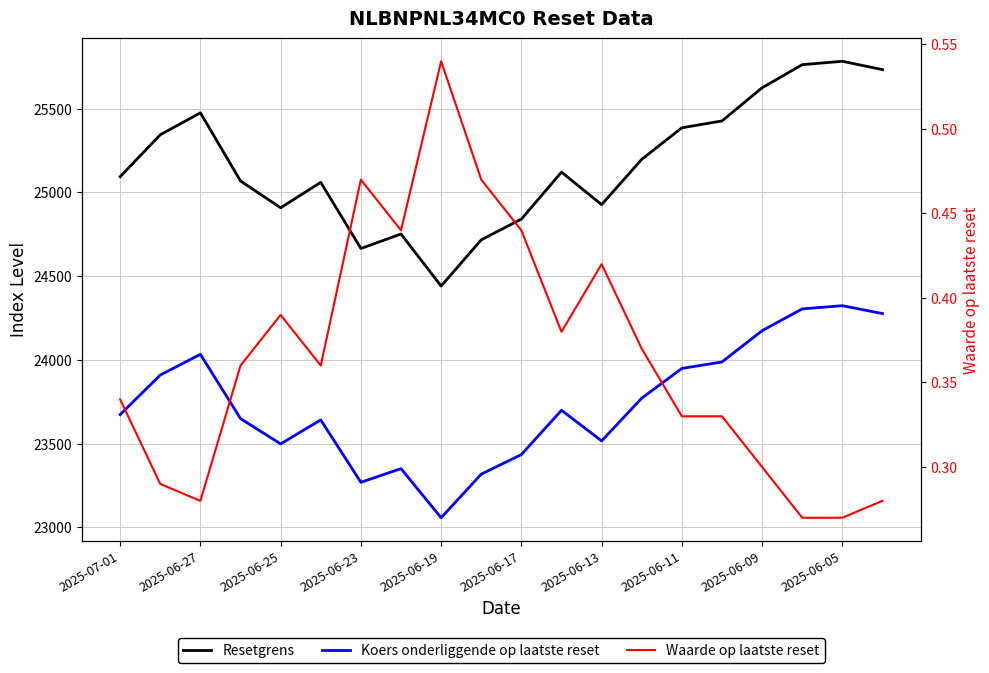

Does the chart have visible grid lines?

Yes